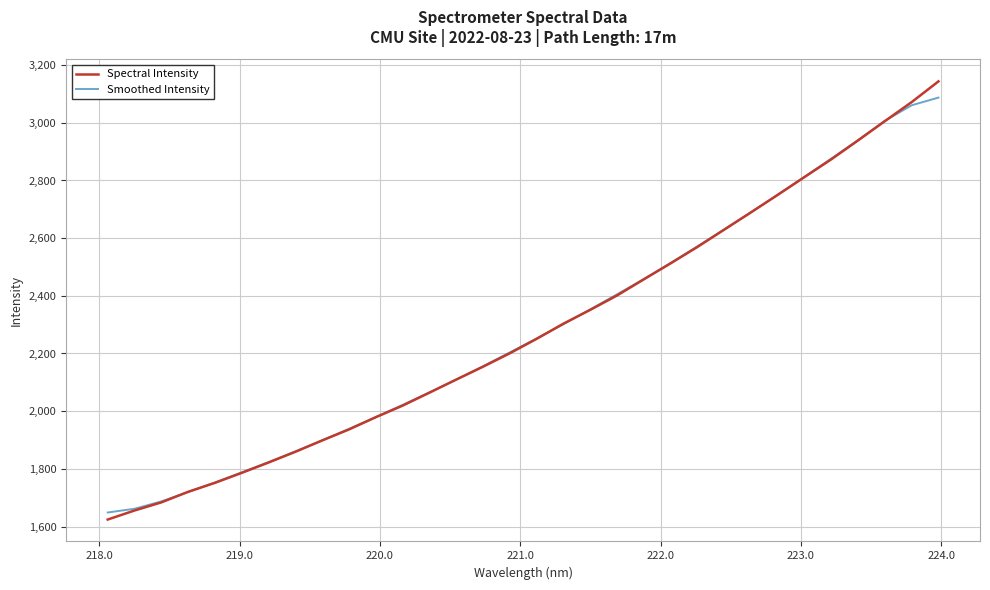

Does the chart display data point markers on the line(s)?

No